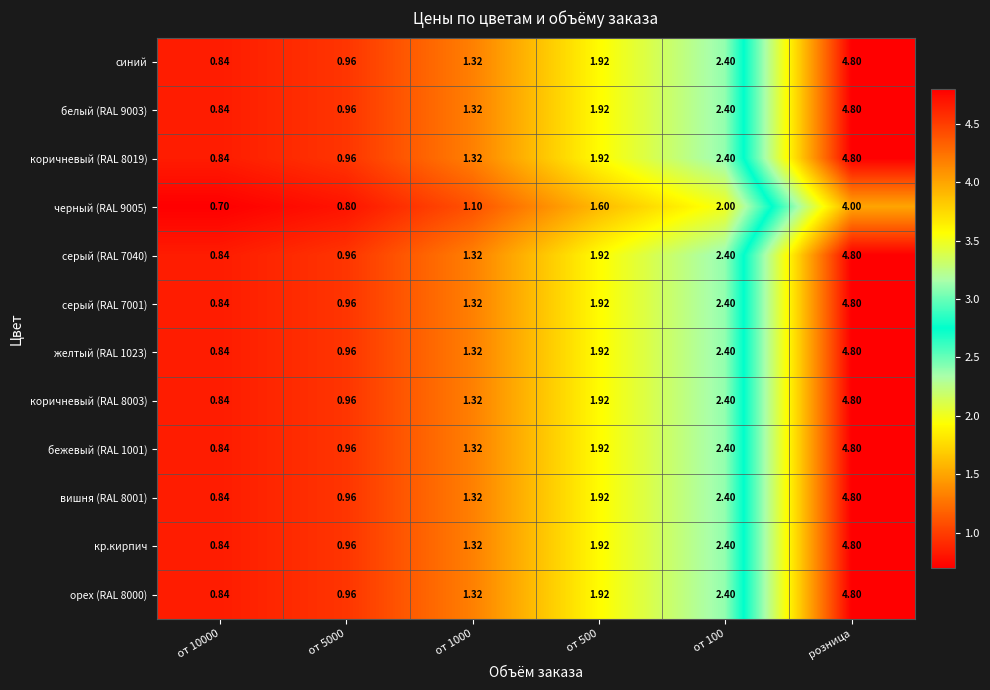

At which category is the sum across all series the highest?

розница